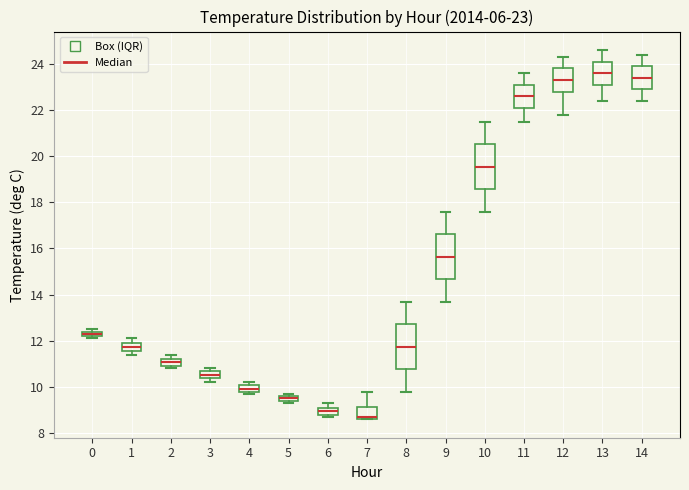

Which box has the lowest median line?

7